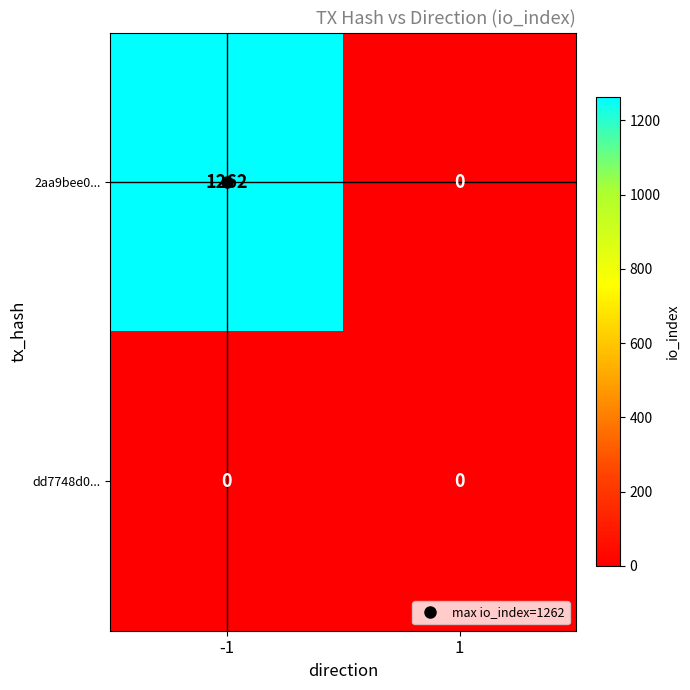

What is the highest value of the 2aa9bee0... series?

1262